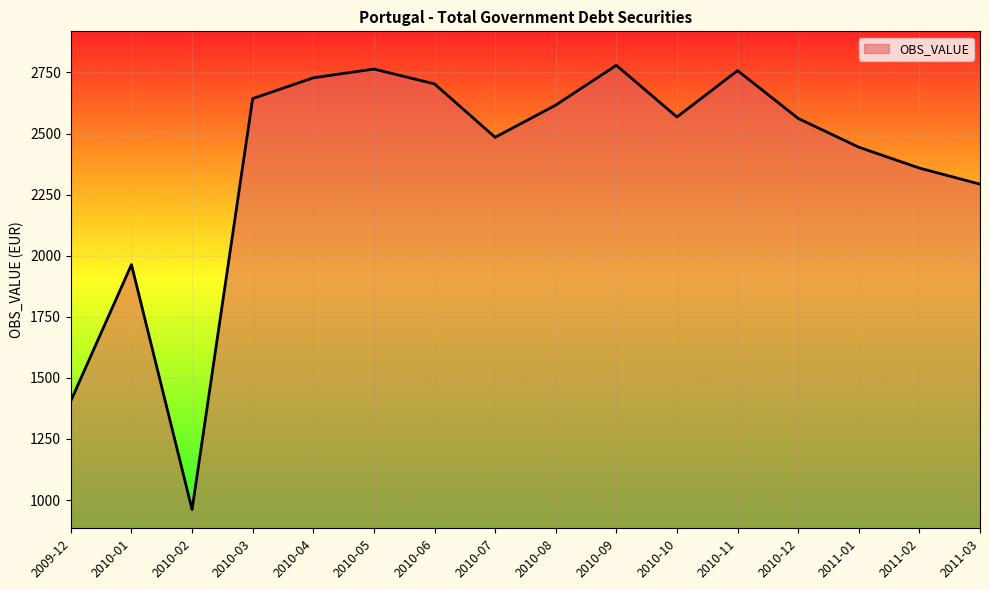

What is the difference between the maximum and minimum values?

1818.2